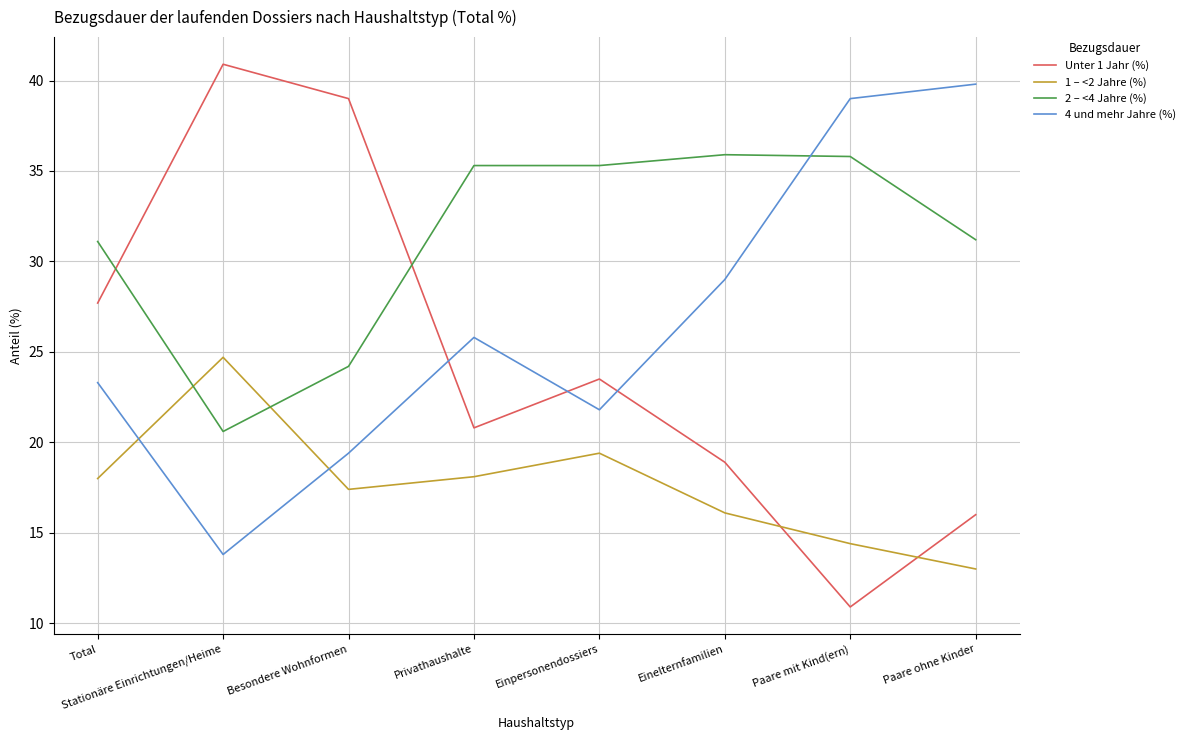

Where does the 2 – <4 Jahre (%) series first go above 35?

Privathaushalte